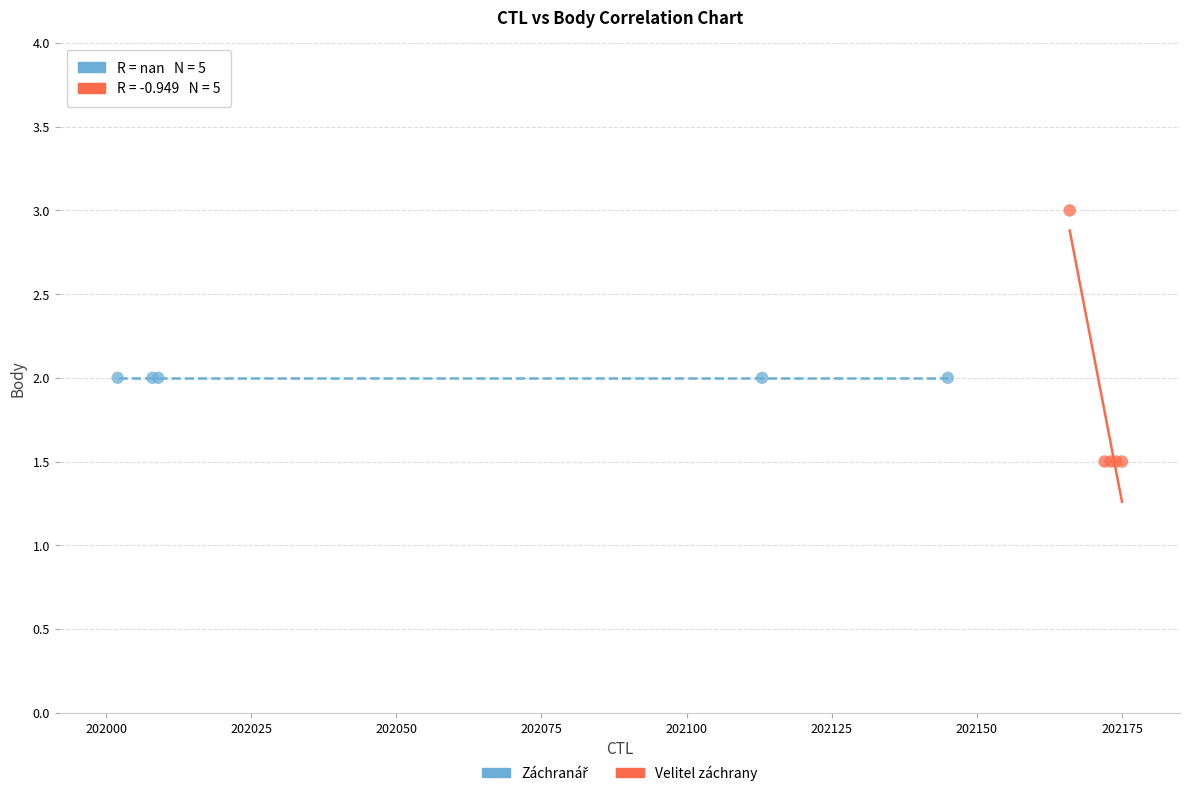

Which series contains the highest Y value?

Velitel záchrany